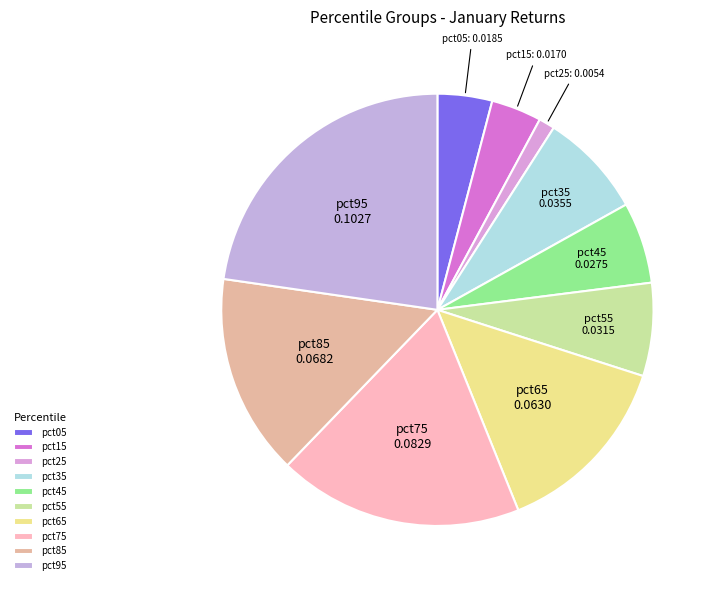

Is pct45 the majority of the pie?

No